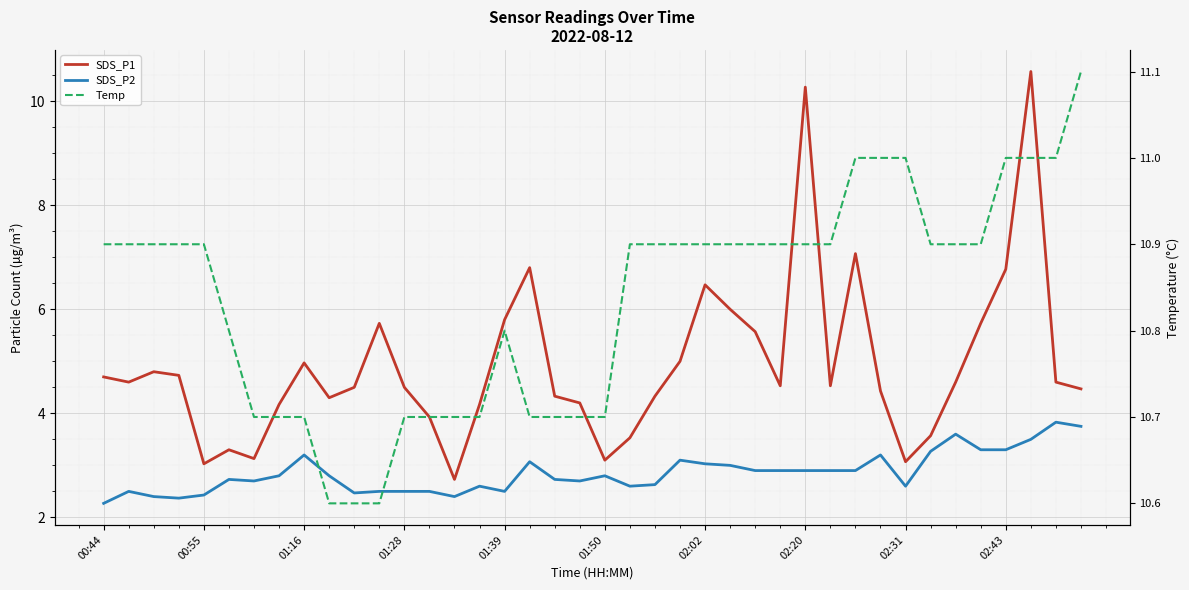

Where is the first local minimum for SDS_P1?

00:55